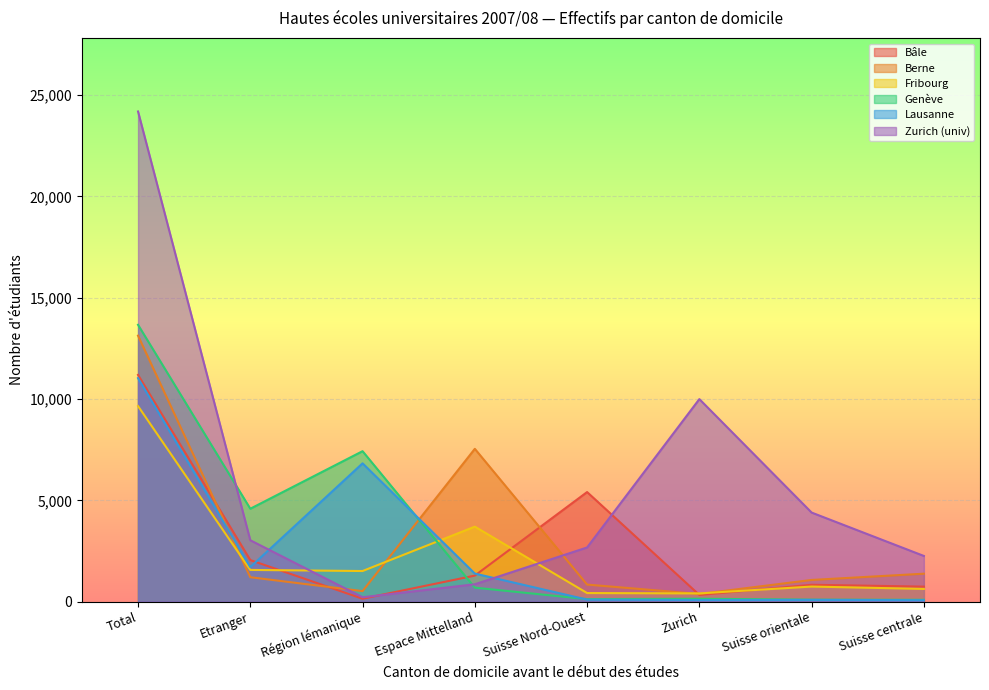

What are all the series names shown in the legend?

Bâle, Berne, Fribourg, Genève, Lausanne, Zurich (univ)